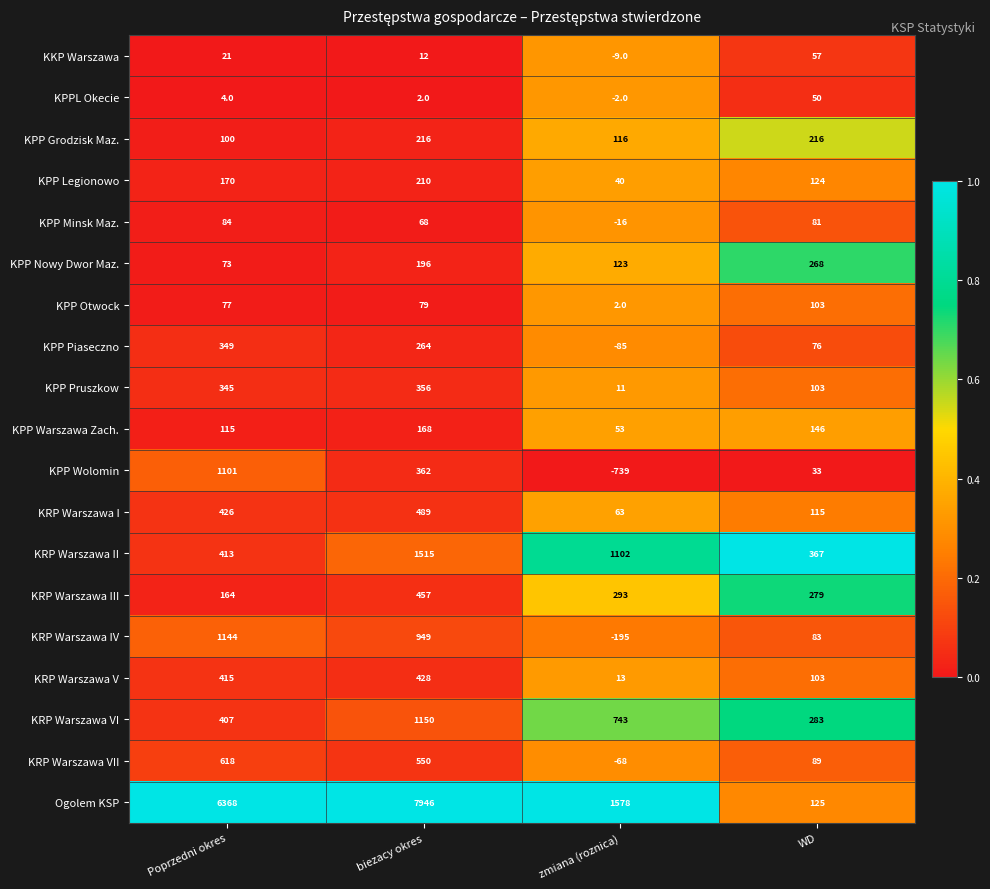

What is the lowest value of the KRP Warszawa I series?

63